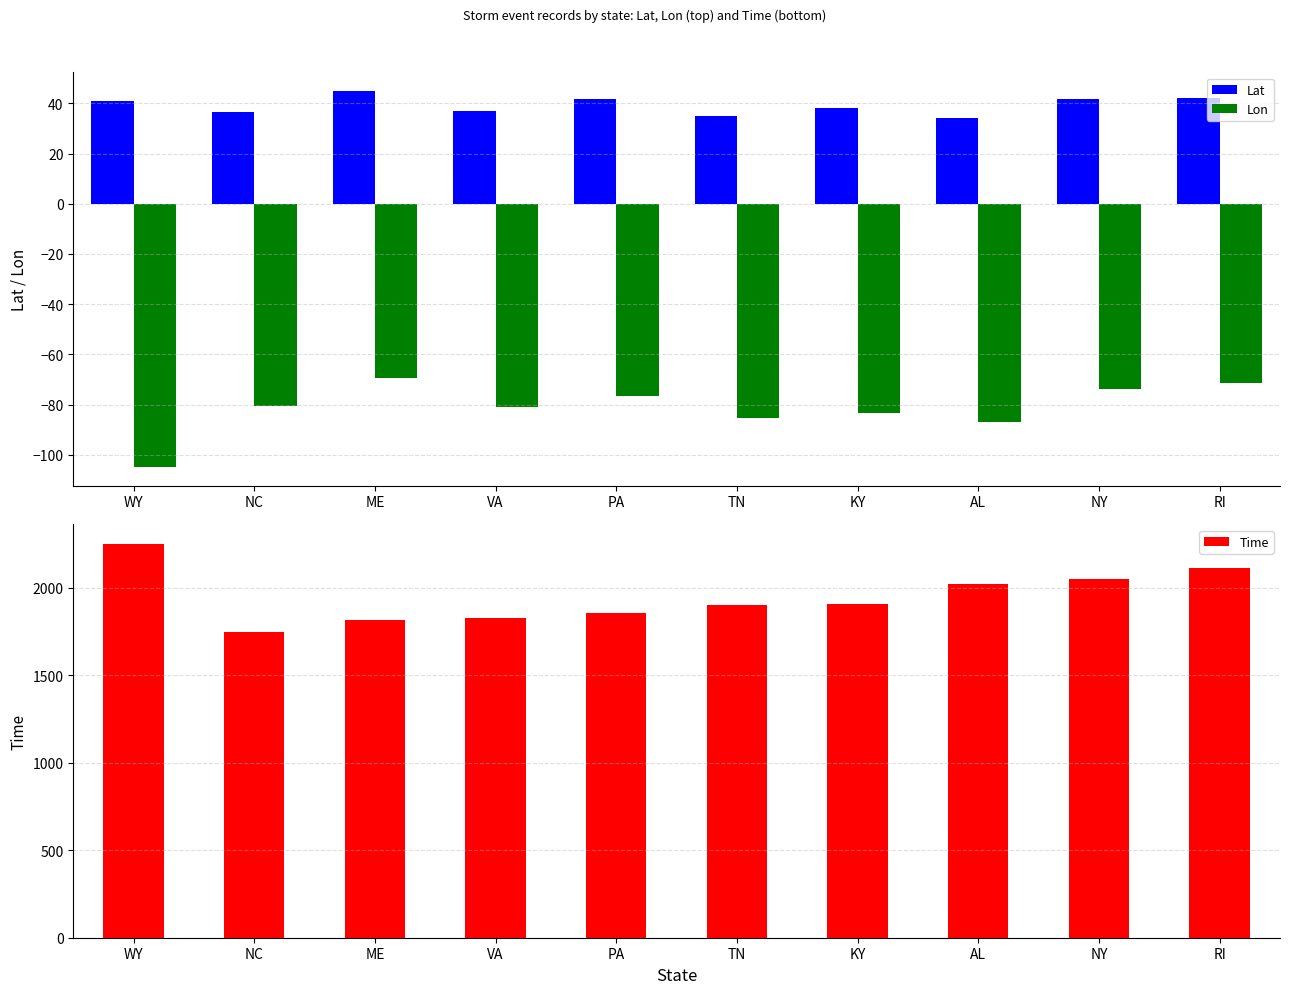

What are all the series names shown in the legend?

Lat, Lon, Time